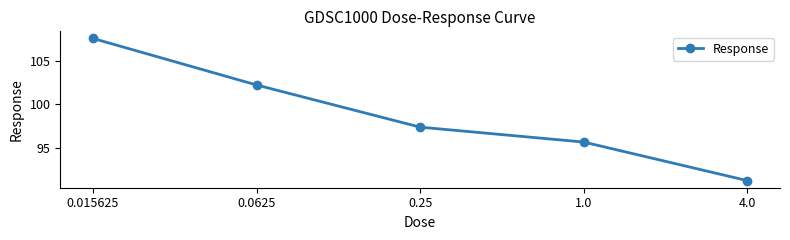

What position from the left is 0.015625?

1